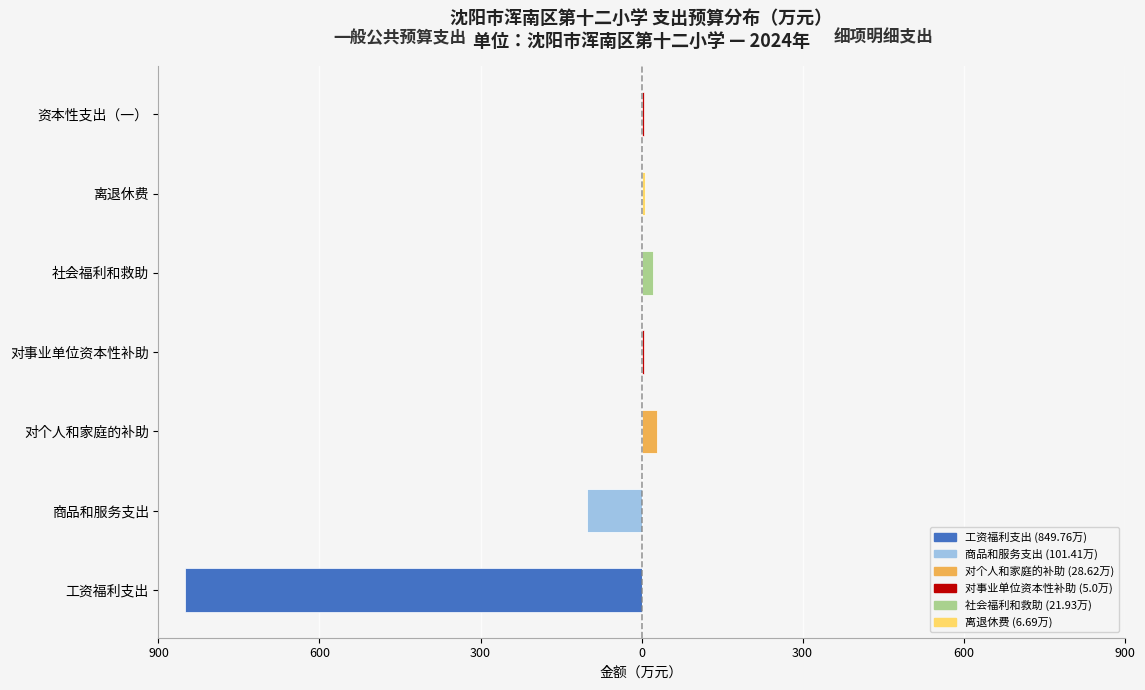

True or false: 细项支出 has a value of 28.6 at 对个人和家庭的补助.

True